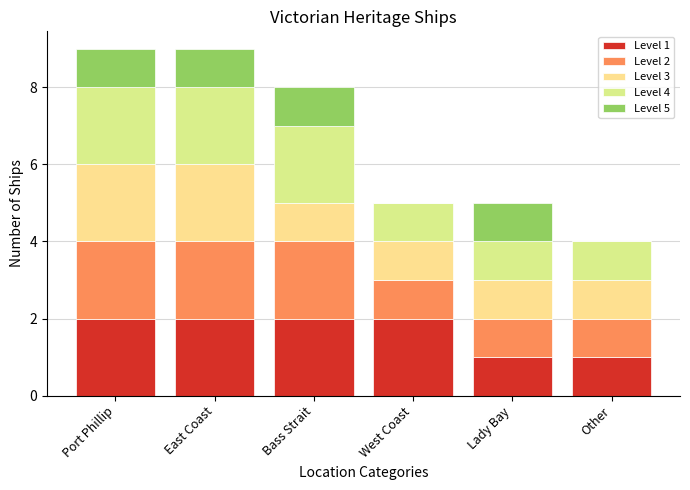

Count the number of categories in the chart.

6